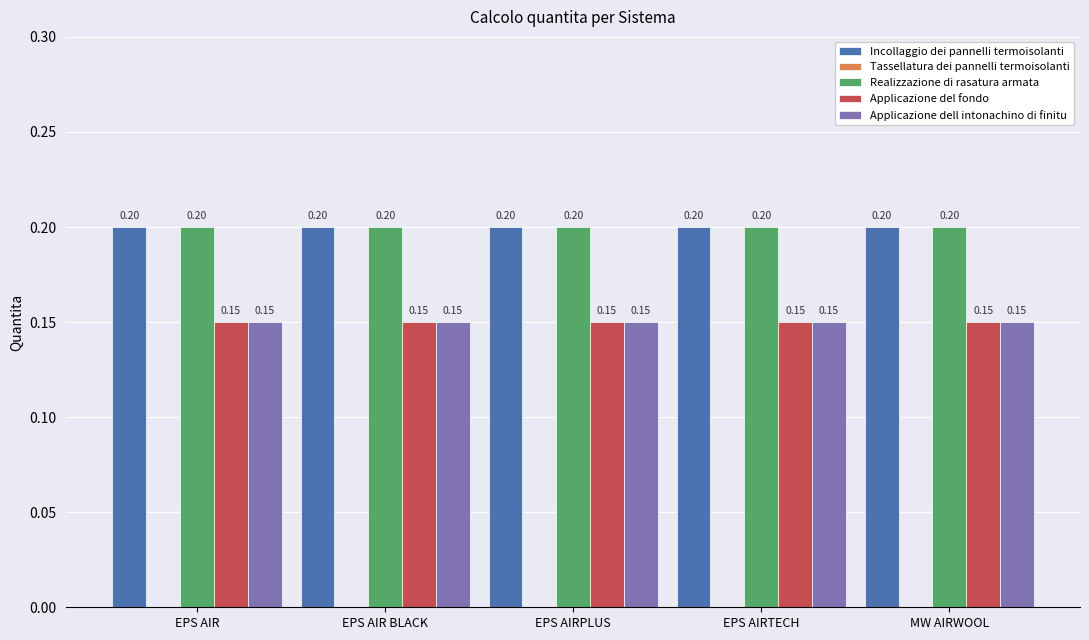

At how many categories does at least one series exceed 0?

5